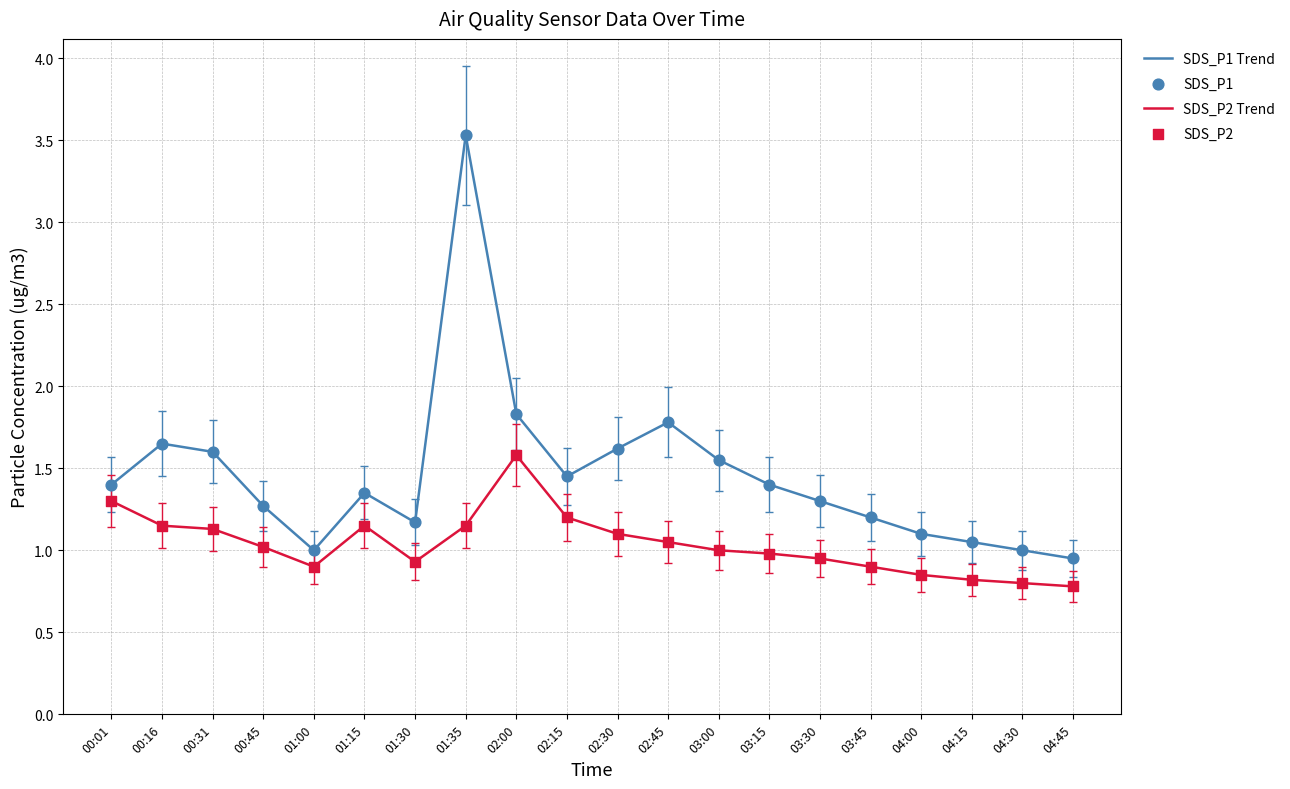

Which series has the largest total across all categories?

SDS_P1 Trend